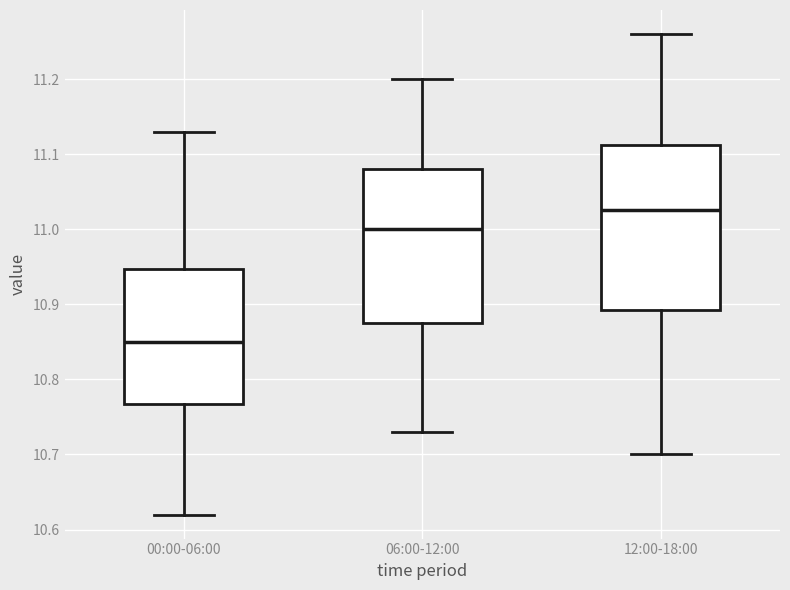

Which box is the tallest, from its lower edge to its upper edge?

12:00-18:00